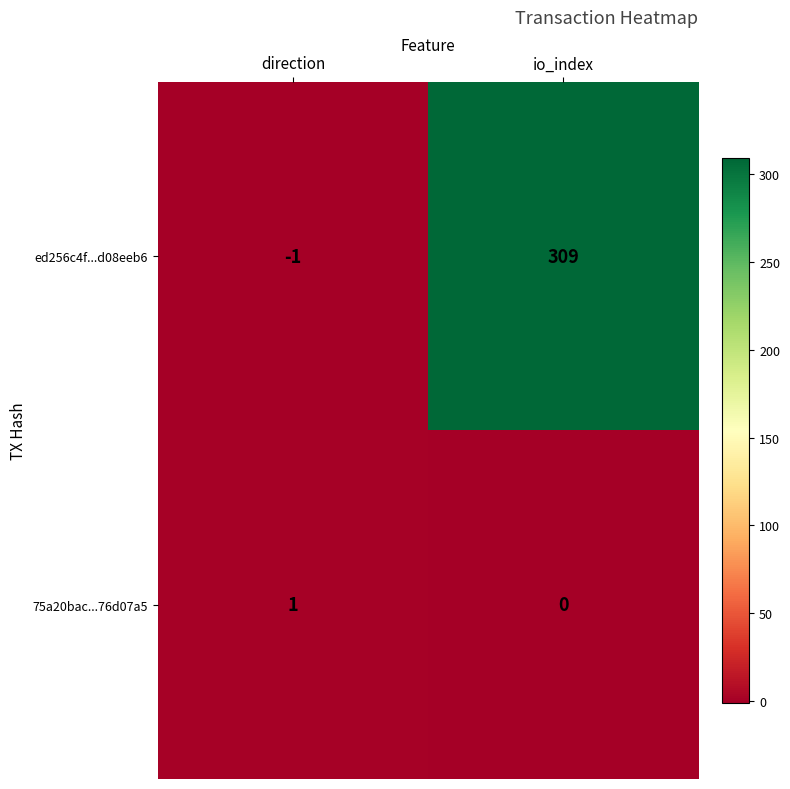

Rank the series by their maximum value, from highest to lowest.

ed256c4f...d08eeb6, 75a20bac...76d07a5